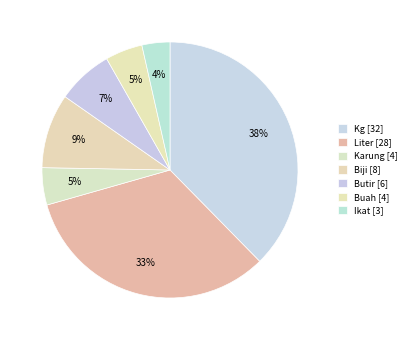

Does any single category account for the majority?

No